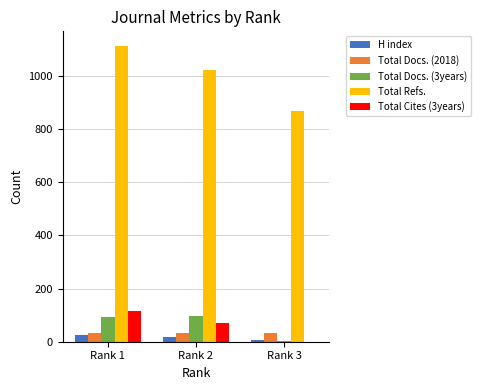

Is it true that Total Cites (3years) equals 21 at Rank 2?

False